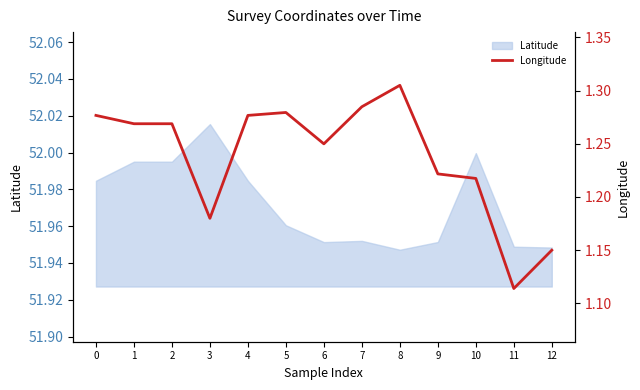

Which category has the lowest value across all series?

11